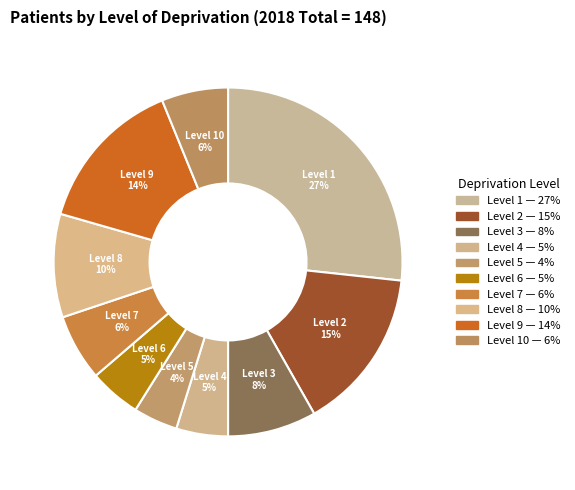

Do Level 1 and Level 4 together represent more than half of the pie?

No